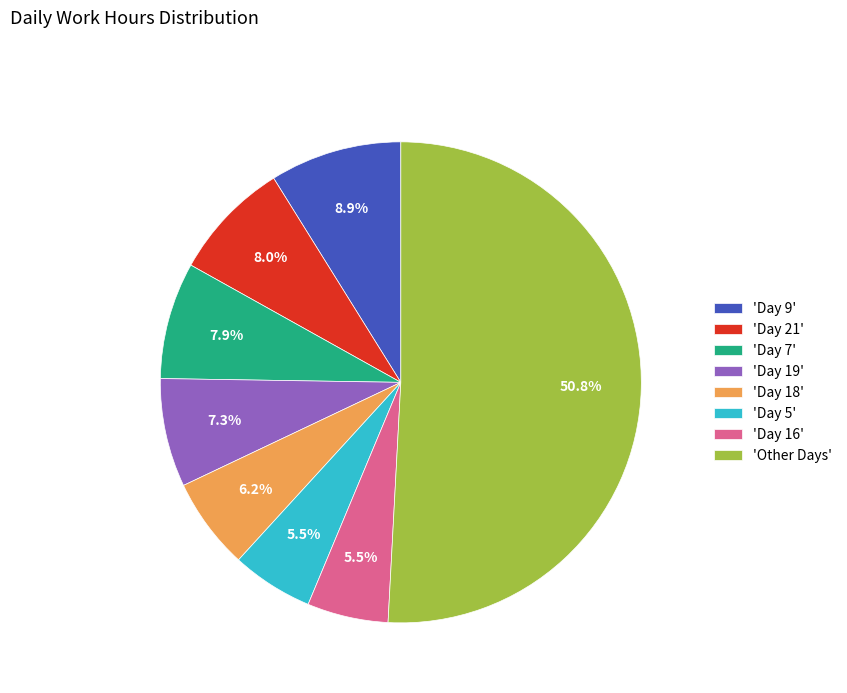

Does any single category account for the majority?

Yes